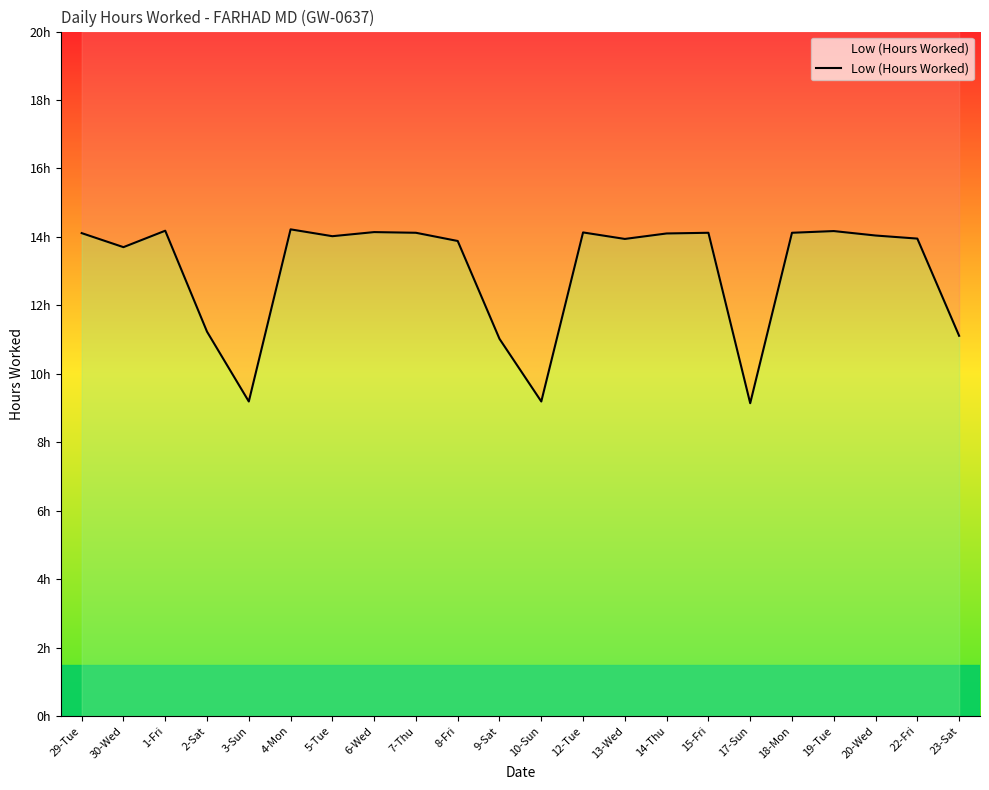

True or false: the data shows 4.1 at 20-Wed.

False